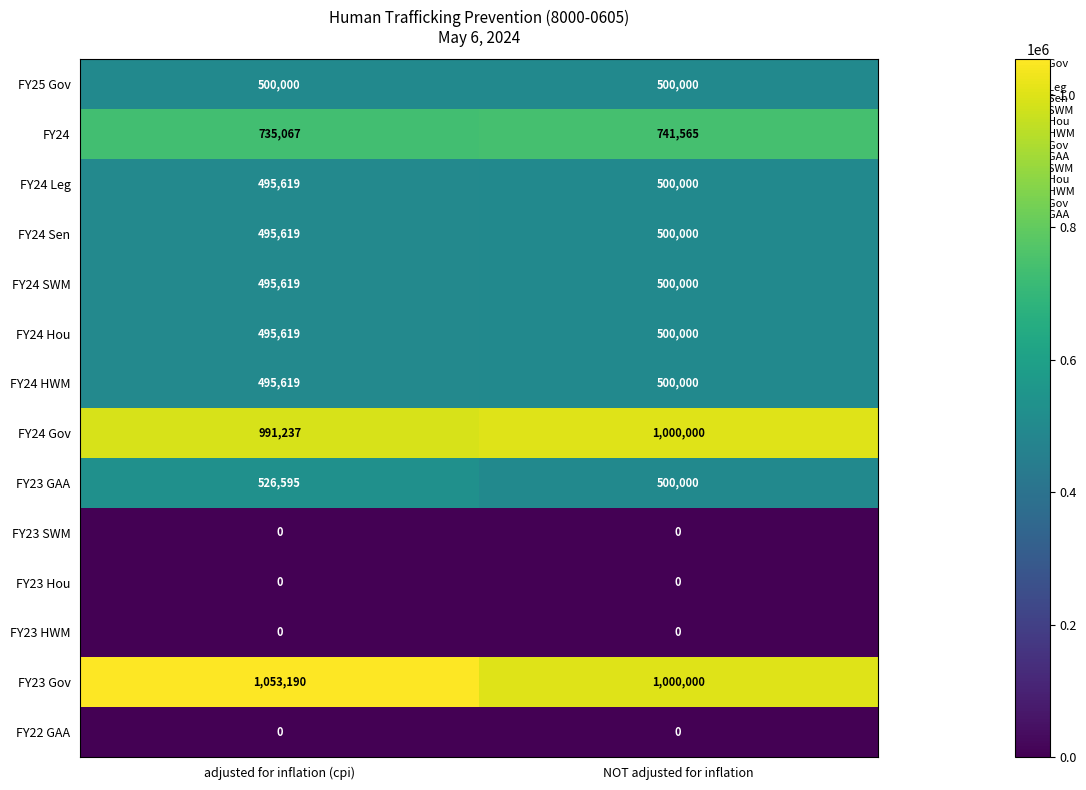

At how many categories does at least one series exceed 314045?

2